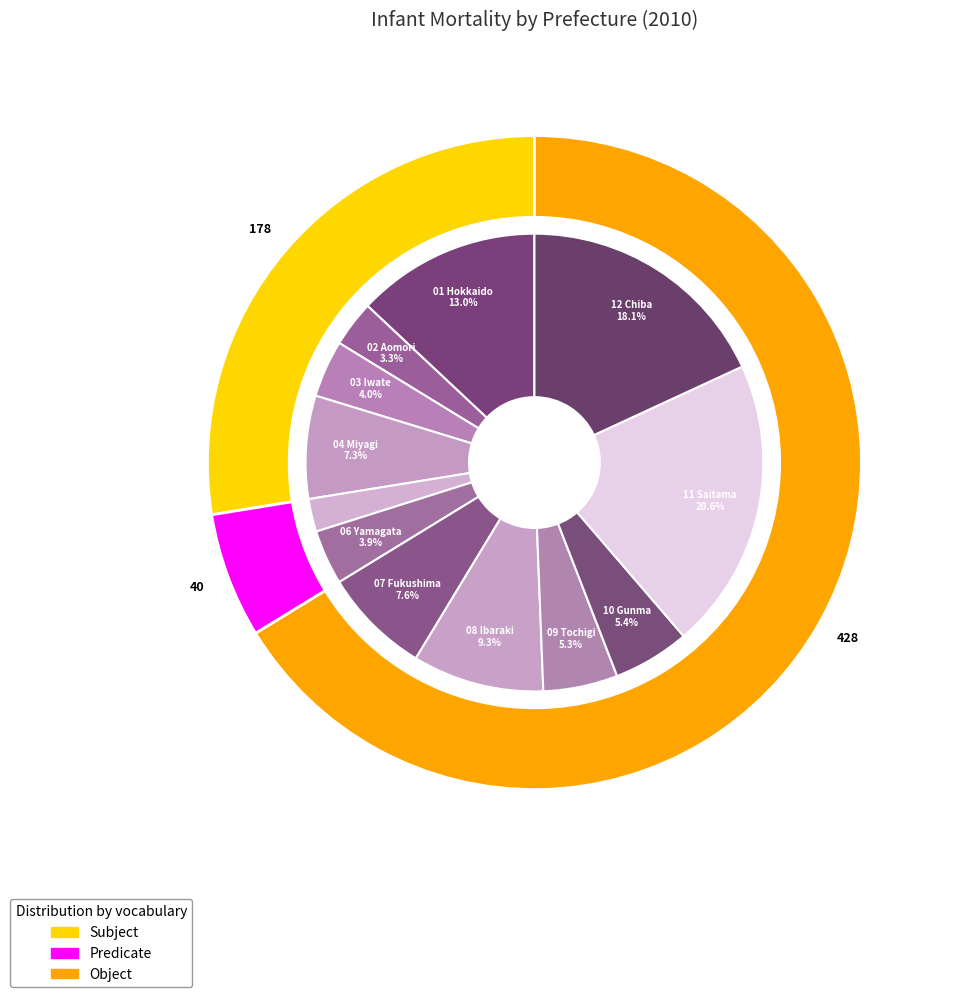

To the nearest percent, what is the difference between the largest and smallest slice percentages?

18%